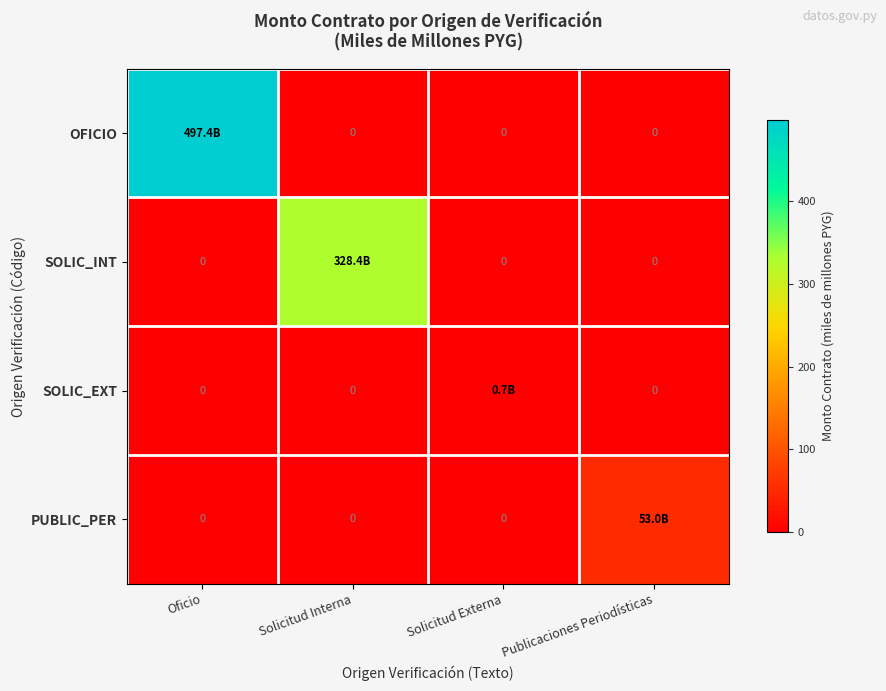

At how many categories does at least one series exceed 408?

1